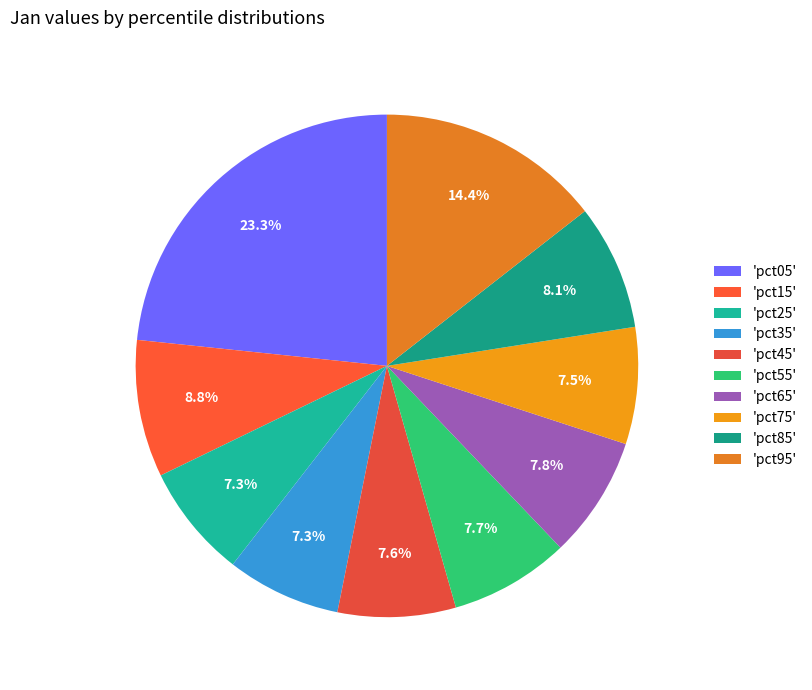

How many segments does this pie chart have?

10